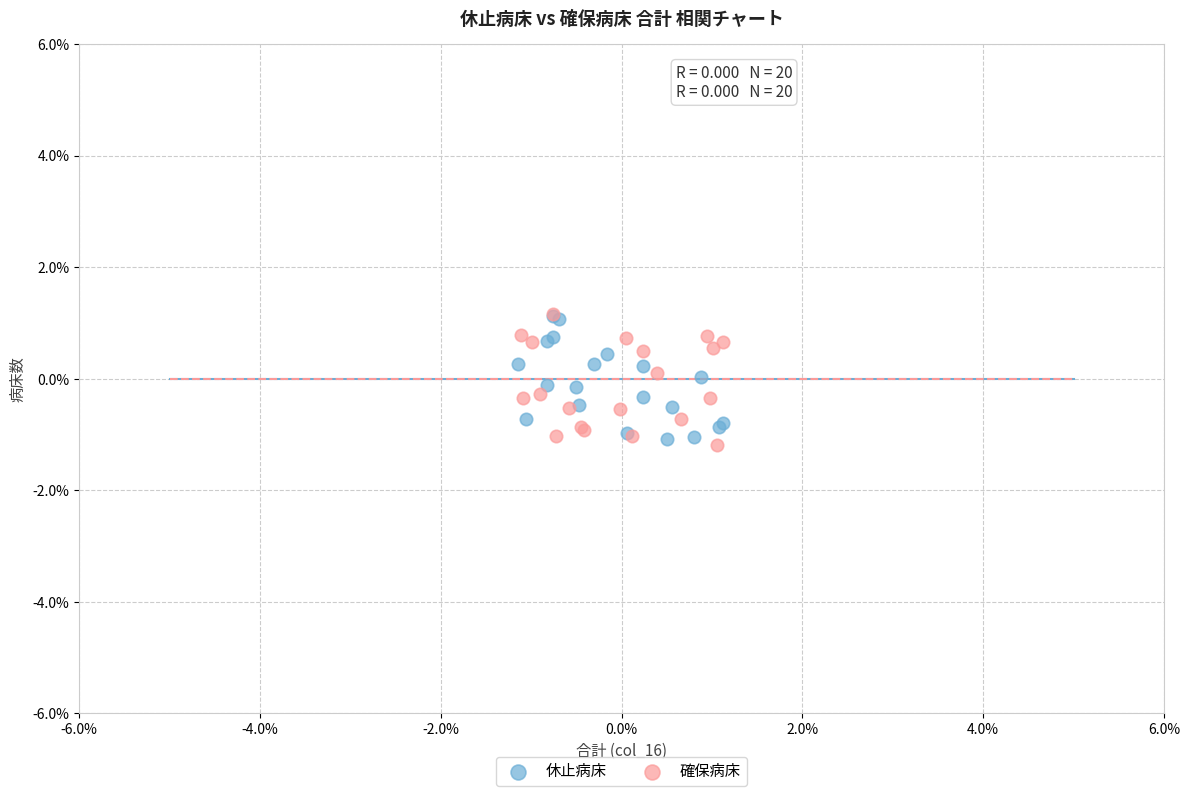

What are all the series names shown in the legend?

休止病床, 確保病床